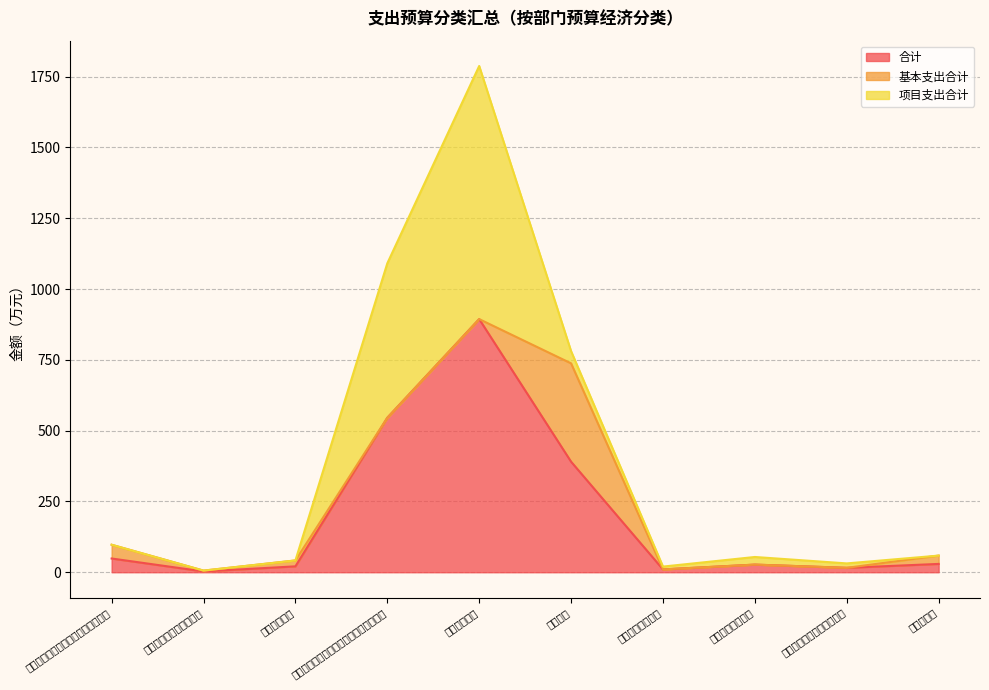

What is the value of the 合计 point at the 3rd from the left?

20.8